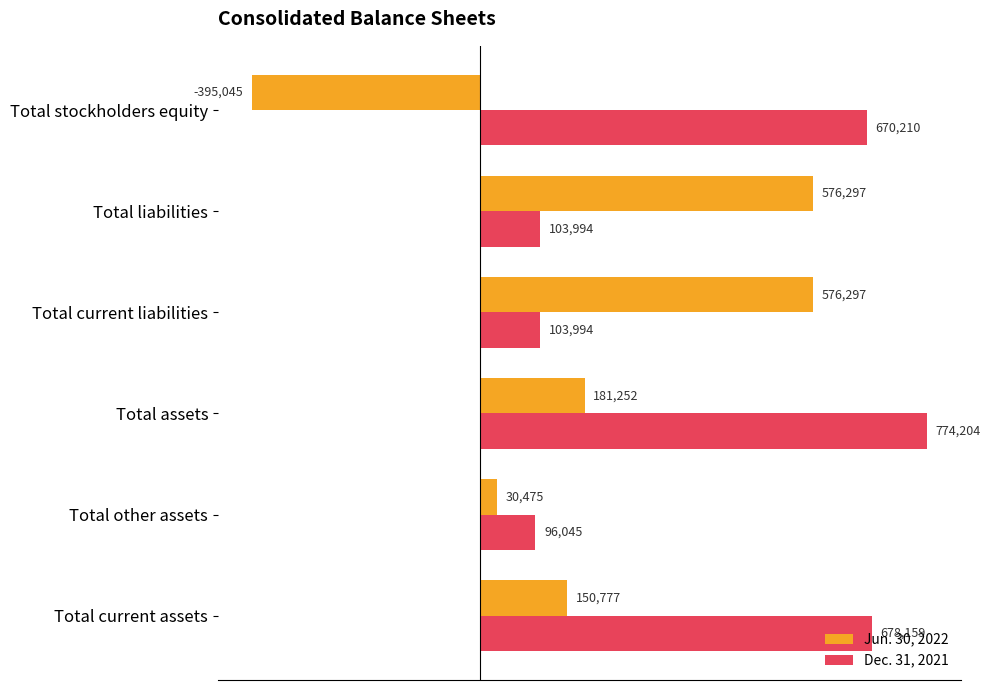

List the series in order of their overall mean, highest first.

Dec. 31, 2021, Jun. 30, 2022